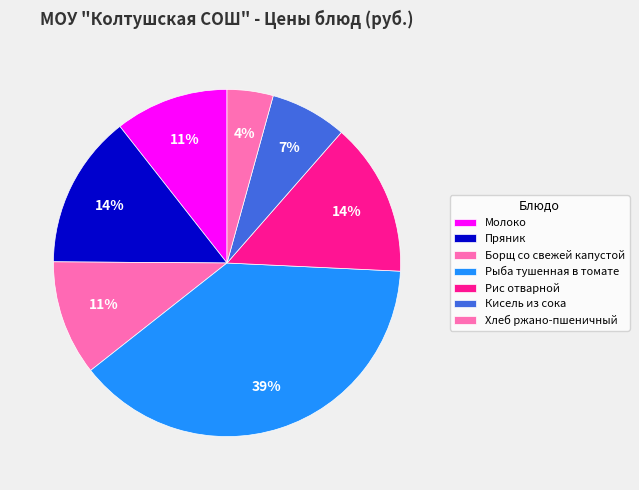

Combined, what portion of the pie is Рыба тушенная в томате and Хлеб ржано-пшеничный?

42.9%